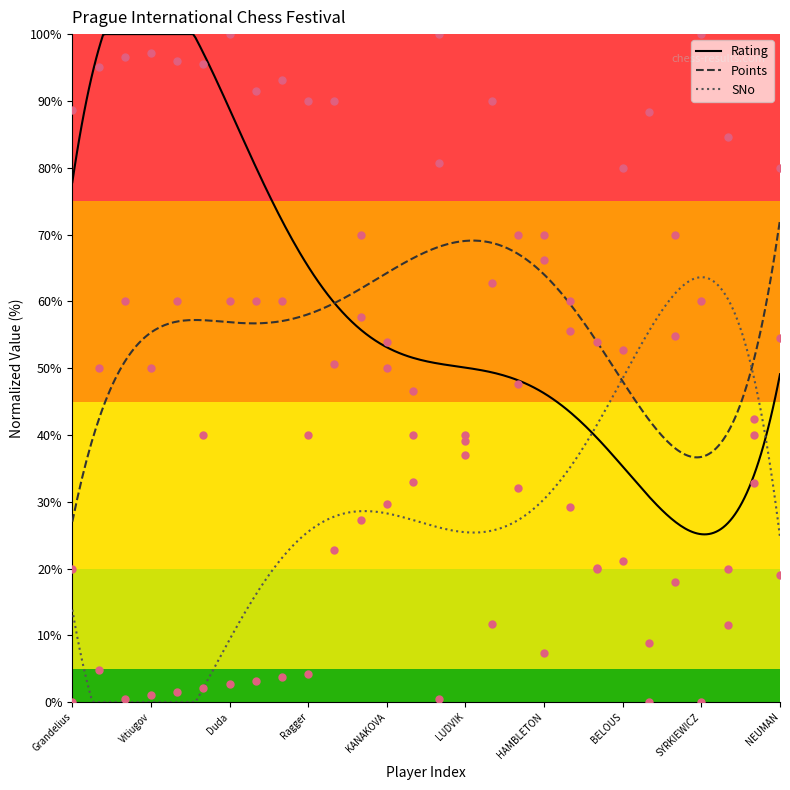

Which series has the largest total across all categories?

Rating